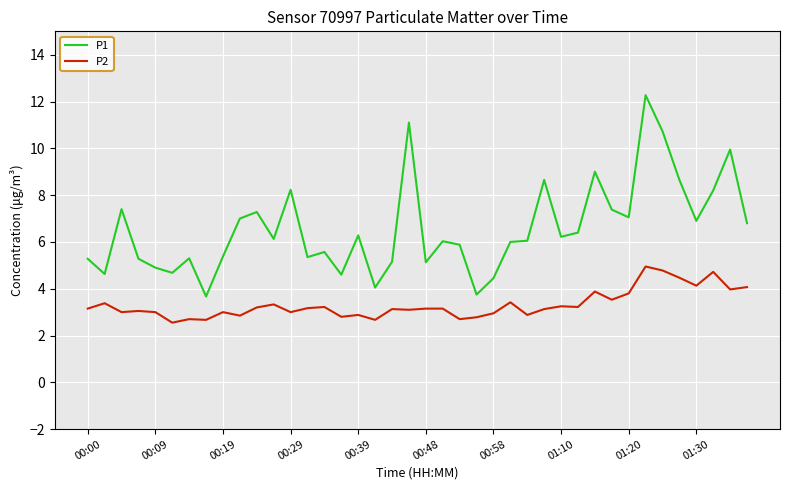

Rank the series by their maximum value, from lowest to highest.

P2, P1